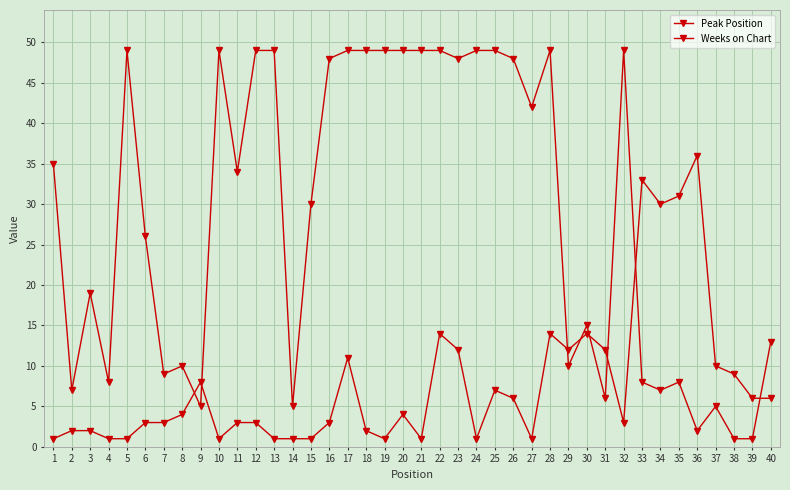

True or false: Weeks on Chart has more than 1 points higher than both neighbors.

True